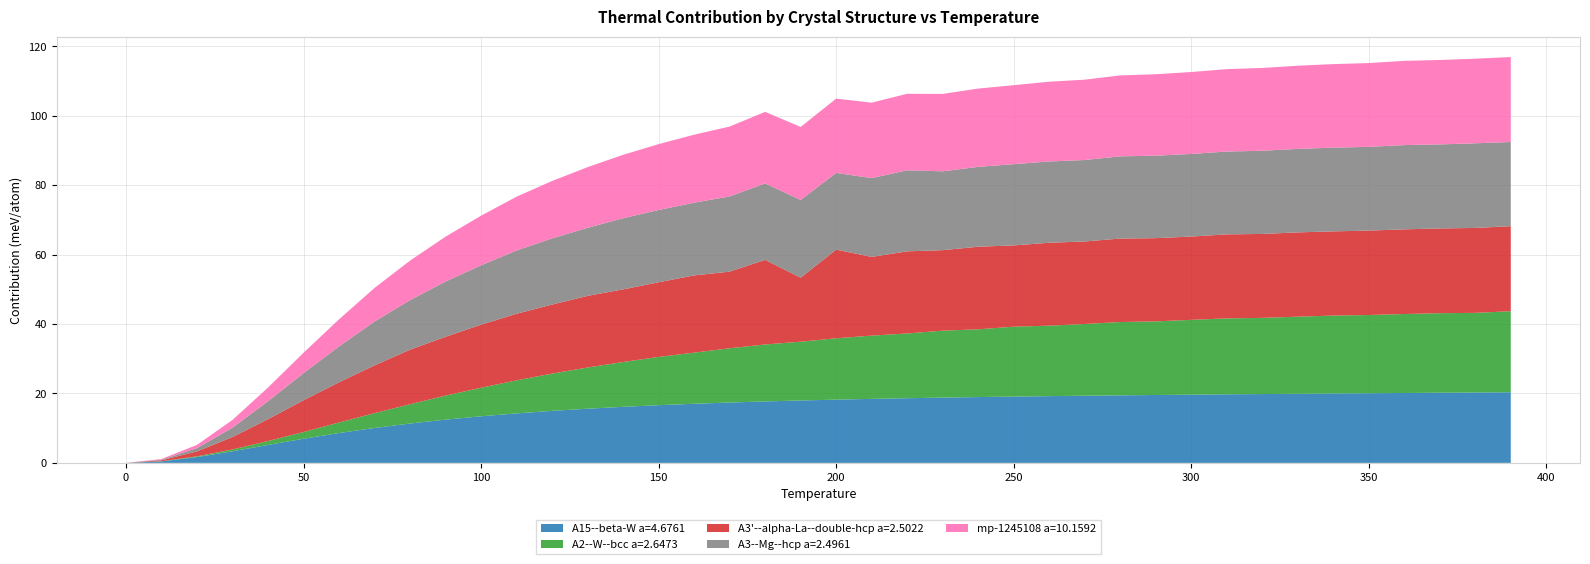

Reading right to left, transcribe all the data shown in this chart.

A15--beta-W a=4.6761: 390.0=20.3	380.0=20.3	370.0=20.2	360.0=20.1	350.0=20.1	340.0=20.0	330.0=19.9	320.0=19.8	310.0=19.7	300.0=19.7	290.0=19.6	280.0=19.5	270.0=19.3	260.0=19.2	250.0=19.1	240.0=19.0	230.0=18.8	220.0=18.6	210.0=18.4	200.0=18.2	190.0=18.0	180.0=17.7	170.0=17.4	160.0=17.0	150.0=16.6	140.0=16.1	130.0=15.6	120.0=15.0	110.0=14.3	100.0=13.4	90.0=12.5	80.0=11.3	70.0=10.1	60.0=8.6	50.0=7.0	40.0=5.2	30.0=3.3	20.0=1.7	10.0=0.4	0.0=0.0
A2--W--bcc a=2.6473: 390.0=23.4	380.0=22.9	370.0=22.9	360.0=22.8	350.0=22.5	340.0=22.4	330.0=22.2	320.0=22.0	310.0=21.9	300.0=21.6	290.0=21.2	280.0=21.1	270.0=20.7	260.0=20.3	250.0=20.1	240.0=19.5	230.0=19.3	220.0=18.7	210.0=18.2	200.0=17.7	190.0=16.9	180.0=16.4	170.0=15.6	160.0=14.7	150.0=13.9	140.0=12.9	130.0=11.9	120.0=10.7	110.0=9.5	100.0=8.2	90.0=6.9	80.0=5.6	70.0=4.3	60.0=3.0	50.0=1.9	40.0=1.1	30.0=0.5	20.0=0.2	10.0=0.0	0.0=0.0
A3'--alpha-La--double-hcp a=2.5022: 390.0=24.5	380.0=24.5	370.0=24.4	360.0=24.4	350.0=24.3	340.0=24.3	330.0=24.3	320.0=24.2	310.0=24.2	300.0=24.0	290.0=24.0	280.0=24.0	270.0=23.8	260.0=23.9	250.0=23.4	240.0=23.8	230.0=23.2	220.0=23.7	210.0=22.7	200.0=25.5	190.0=18.4	180.0=24.4	170.0=22.1	160.0=22.3	150.0=21.5	140.0=20.9	130.0=20.6	120.0=19.9	110.0=19.2	100.0=18.2	90.0=16.9	80.0=15.7	70.0=13.8	60.0=11.6	50.0=9.2	40.0=6.3	30.0=3.6	20.0=1.4	10.0=0.3	0.0=0.0
A3--Mg--hcp a=2.4961: 390.0=24.3	380.0=24.4	370.0=24.2	360.0=24.3	350.0=24.1	340.0=24.1	330.0=24.1	320.0=24.0	310.0=23.9	300.0=23.8	290.0=23.8	280.0=23.7	270.0=23.5	260.0=23.4	250.0=23.4	240.0=23.0	230.0=22.7	220.0=23.4	210.0=22.7	200.0=22.1	190.0=22.4	180.0=22.0	170.0=21.7	160.0=20.9	150.0=20.8	140.0=20.5	130.0=19.6	120.0=19.1	110.0=18.2	100.0=17.1	90.0=15.9	80.0=14.3	70.0=12.6	60.0=10.3	50.0=7.8	40.0=5.2	30.0=2.7	20.0=0.9	10.0=0.2	0.0=0.0
mp-1245108 a=10.1592: 390.0=24.5	380.0=24.4	370.0=24.3	360.0=24.3	350.0=24.1	340.0=24.1	330.0=24.0	320.0=23.8	310.0=23.7	300.0=23.6	290.0=23.5	280.0=23.3	270.0=23.2	260.0=23.0	250.0=22.8	240.0=22.5	230.0=22.3	220.0=22.0	210.0=21.7	200.0=21.4	190.0=21.0	180.0=20.6	170.0=20.1	160.0=19.6	150.0=19.0	140.0=18.3	130.0=17.5	120.0=16.6	110.0=15.5	100.0=14.3	90.0=12.9	80.0=11.4	70.0=9.7	60.0=7.8	50.0=5.9	40.0=3.9	30.0=2.2	20.0=0.9	10.0=0.2	0.0=0.0